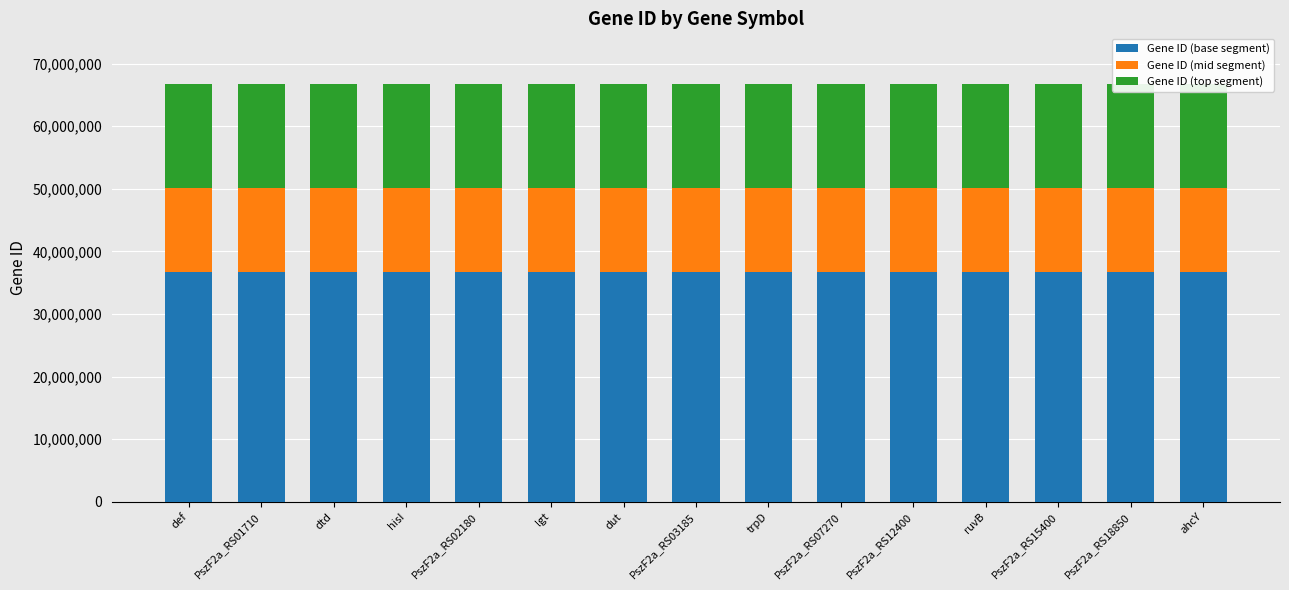

At ahcY, list the series in order from largest to smallest.

Gene ID (base segment), Gene ID (top segment), Gene ID (mid segment)